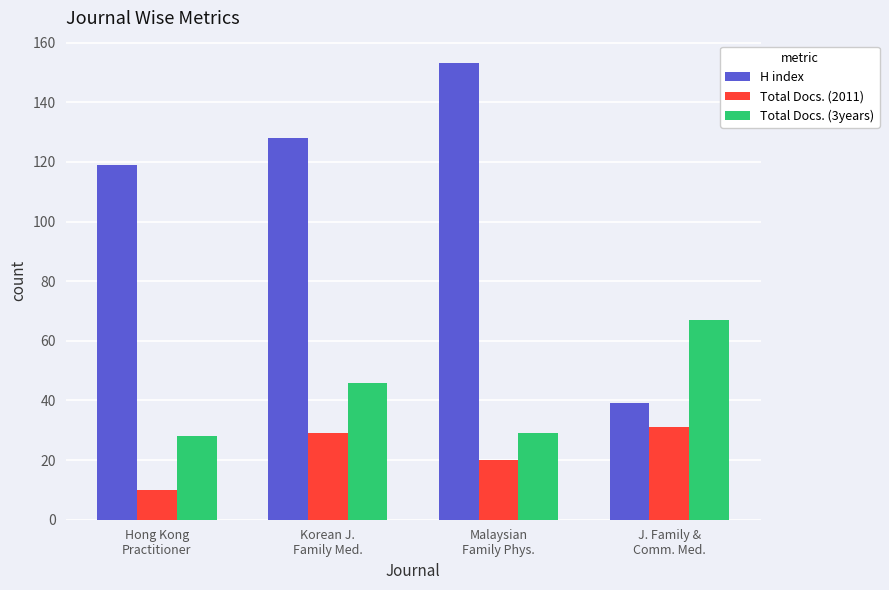

Reading left to right, extract all data points from this chart.

H index: 119	128	153	39
Total Docs. (2011): 10	29	20	31
Total Docs. (3years): 28	46	29	67